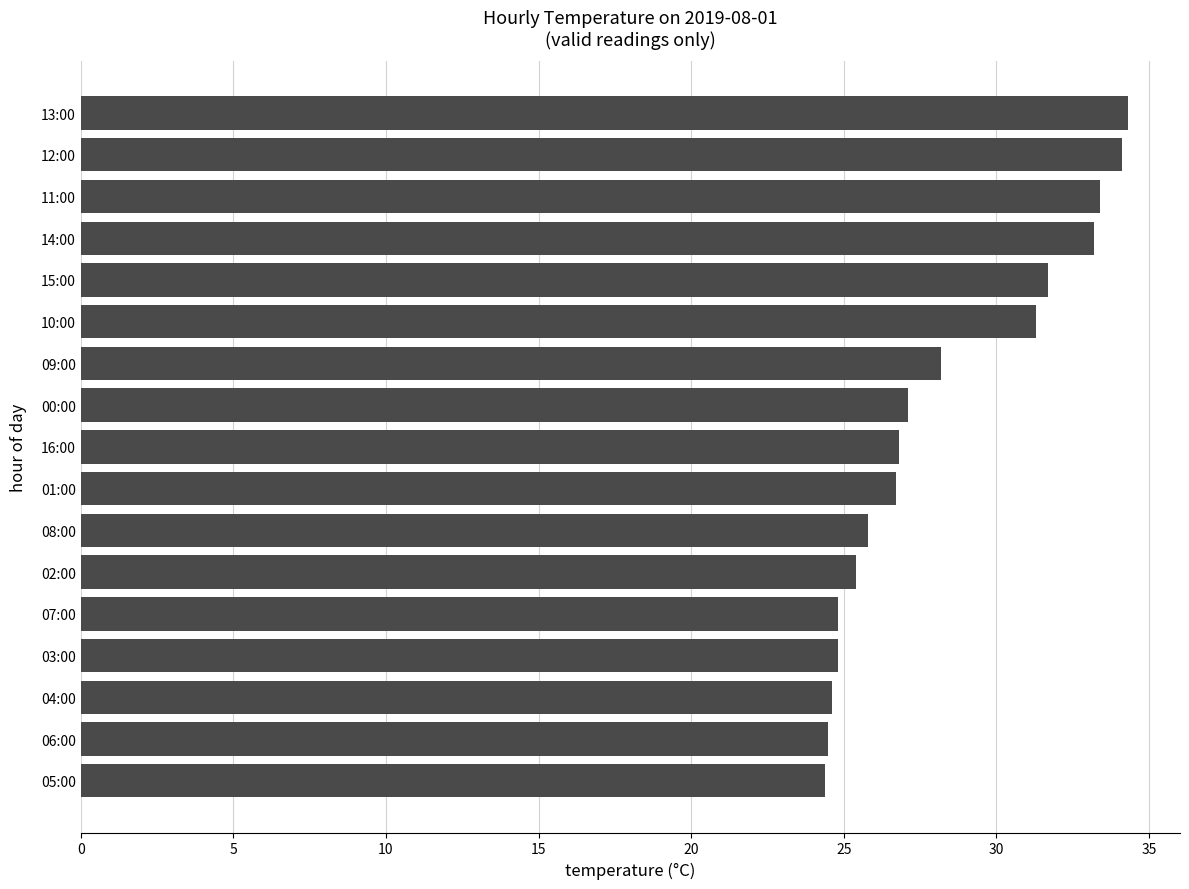

Is it true that the value at 05:00 is 24.4?

True